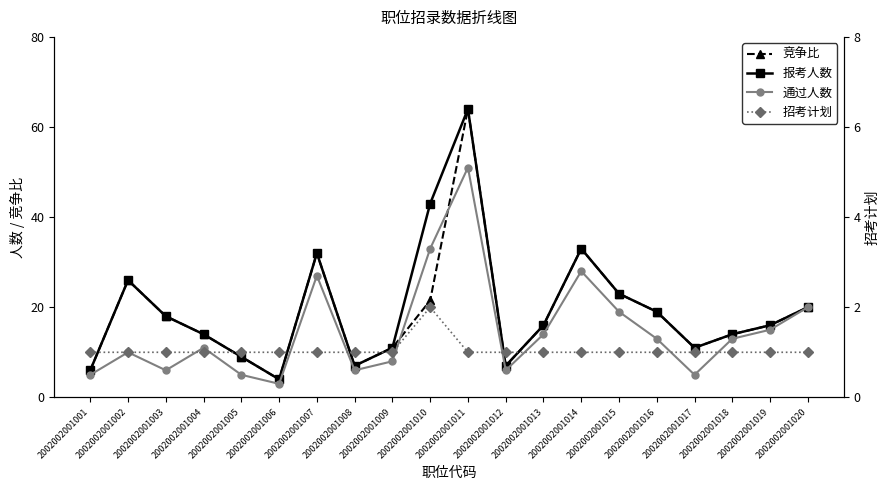

At how many categories does at least one series exceed 38?

2